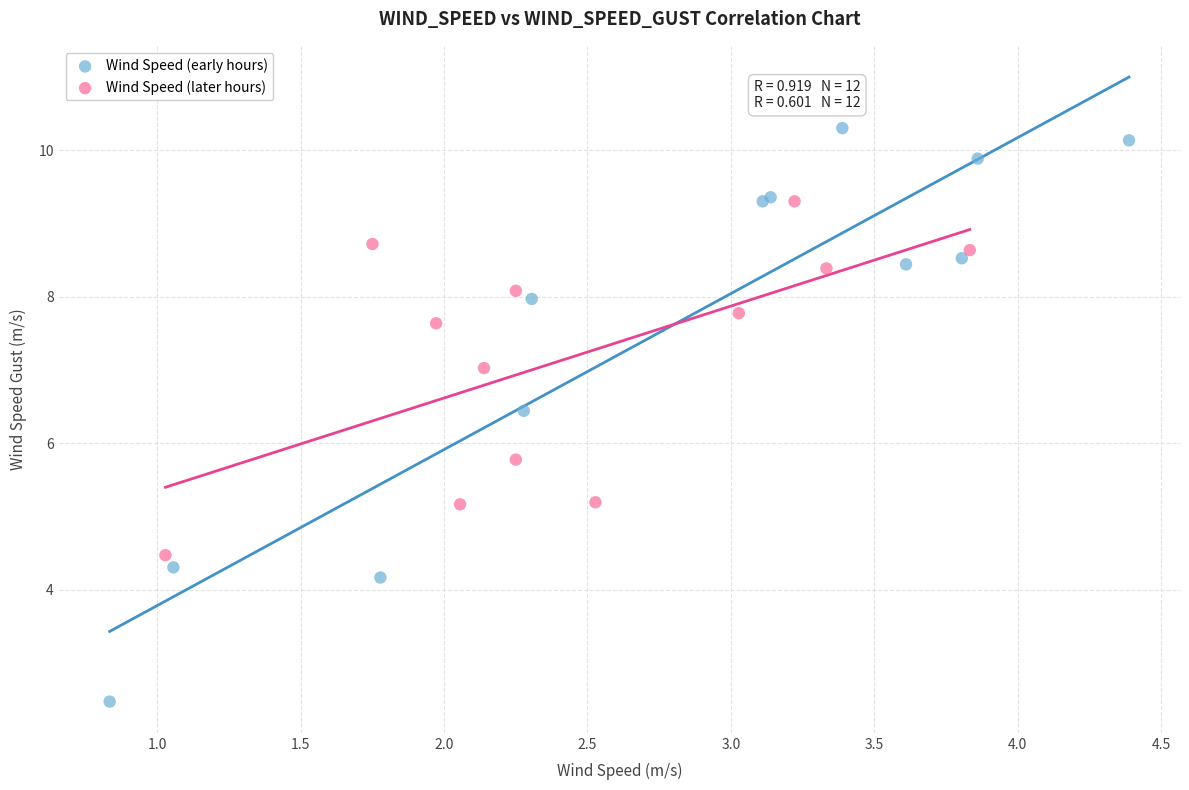

Which series has the widest spread of Y values?

Wind Speed (early hours)